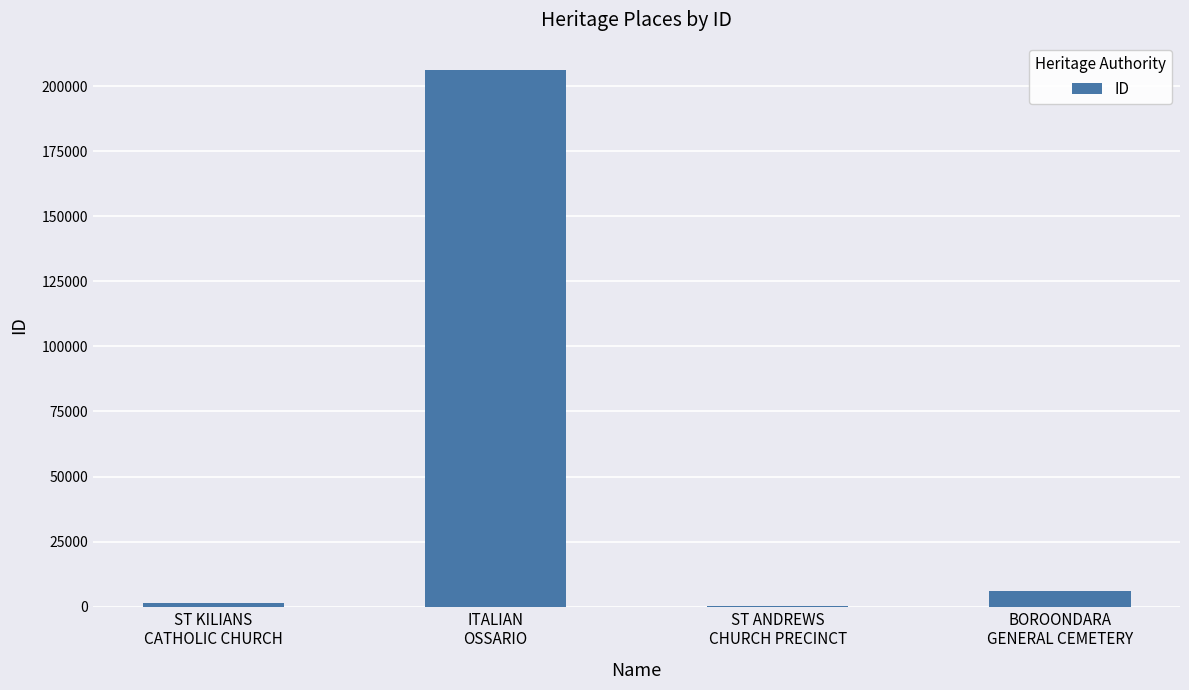

What is the greatest value displayed?

206363